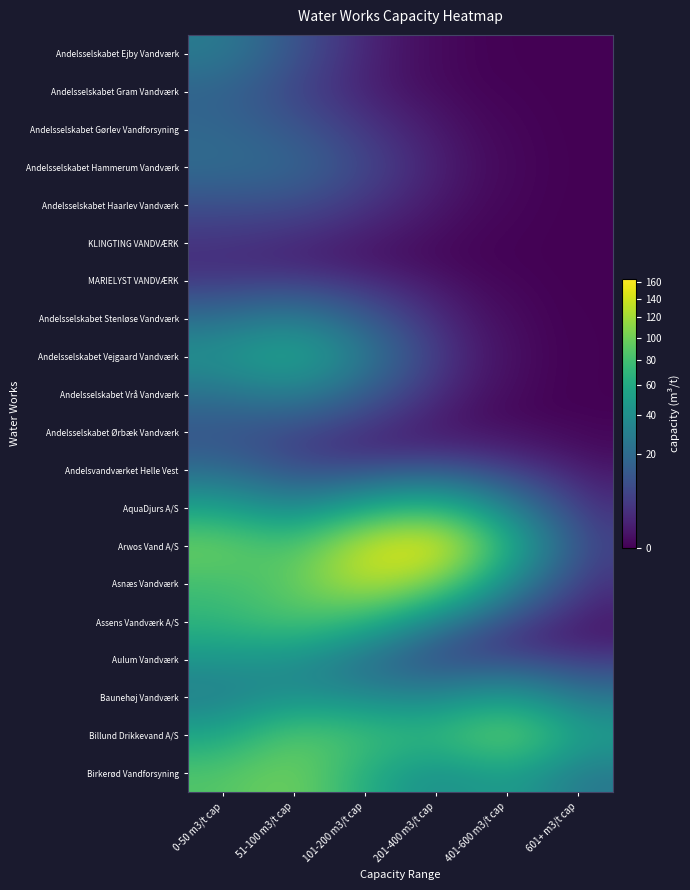

Reading right to left, list all the values displayed in this chart.

Andelsselskabet Ejby Vandværk: 601+ m3/t cap=0.0	401-600 m3/t cap=0.0	201-400 m3/t cap=0.0	101-200 m3/t cap=0.9	51-100 m3/t cap=9.6	0-50 m3/t cap=27.9
Andelsselskabet Gram Vandværk: 601+ m3/t cap=0.0	401-600 m3/t cap=0.0	201-400 m3/t cap=0.0	101-200 m3/t cap=0.8	51-100 m3/t cap=6.0	0-50 m3/t cap=16.1
Andelsselskabet Gørlev Vandforsyning: 601+ m3/t cap=0.0	401-600 m3/t cap=0.0	201-400 m3/t cap=0.3	101-200 m3/t cap=3.3	51-100 m3/t cap=11.4	0-50 m3/t cap=18.2
Andelsselskabet Hammerum Vandværk: 601+ m3/t cap=0.0	401-600 m3/t cap=0.0	201-400 m3/t cap=0.6	101-200 m3/t cap=6.7	51-100 m3/t cap=18.3	0-50 m3/t cap=20.3
Andelsselskabet Haarlev Vandværk: 601+ m3/t cap=0.0	401-600 m3/t cap=0.0	201-400 m3/t cap=0.3	101-200 m3/t cap=3.0	51-100 m3/t cap=8.2	0-50 m3/t cap=8.9
KLINGTING VANDVÆRK: 601+ m3/t cap=0.0	401-600 m3/t cap=0.0	201-400 m3/t cap=0.0	101-200 m3/t cap=0.4	51-100 m3/t cap=1.7	0-50 m3/t cap=3.3
MARIELYST VANDVÆRK: 601+ m3/t cap=0.0	401-600 m3/t cap=0.0	201-400 m3/t cap=0.1	101-200 m3/t cap=1.2	51-100 m3/t cap=3.1	0-50 m3/t cap=3.0
Andelsselskabet Stenløse Vandværk: 601+ m3/t cap=0.0	401-600 m3/t cap=0.0	201-400 m3/t cap=1.1	101-200 m3/t cap=11.9	51-100 m3/t cap=28.0	0-50 m3/t cap=19.6
Andelsselskabet Vejgaard Vandværk: 601+ m3/t cap=0.0	401-600 m3/t cap=0.0	201-400 m3/t cap=2.5	101-200 m3/t cap=26.1	51-100 m3/t cap=61.1	0-50 m3/t cap=42.7
Andelsselskabet Vrå Vandværk: 601+ m3/t cap=0.0	401-600 m3/t cap=0.0	201-400 m3/t cap=1.1	101-200 m3/t cap=12.0	51-100 m3/t cap=28.7	0-50 m3/t cap=21.6
Andelsselskabet Ørbæk Vandværk: 601+ m3/t cap=0.0	401-600 m3/t cap=0.1	201-400 m3/t cap=0.2	101-200 m3/t cap=1.5	51-100 m3/t cap=5.8	0-50 m3/t cap=10.7
Andelsvandværket Helle Vest: 601+ m3/t cap=0.3	401-600 m3/t cap=2.6	201-400 m3/t cap=6.5	101-200 m3/t cap=5.2	51-100 m3/t cap=7.5	0-50 m3/t cap=18.4
AquaDjurs A/S: 601+ m3/t cap=2.6	401-600 m3/t cap=27.6	201-400 m3/t cap=69.0	101-200 m3/t cap=51.9	51-100 m3/t cap=30.6	0-50 m3/t cap=50.8
Arwos Vand A/S: 601+ m3/t cap=5.8	401-600 m3/t cap=61.5	201-400 m3/t cap=163.3	101-200 m3/t cap=141.4	51-100 m3/t cap=77.0	0-50 m3/t cap=100.1
Asnæs Vandværk: 601+ m3/t cap=2.7	401-600 m3/t cap=30.8	201-400 m3/t cap=103.1	101-200 m3/t cap=135.8	51-100 m3/t cap=92.7	0-50 m3/t cap=78.5
Assens Vandværk A/S: 601+ m3/t cap=0.3	401-600 m3/t cap=4.3	201-400 m3/t cap=24.8	101-200 m3/t cap=65.4	51-100 m3/t cap=85.7	0-50 m3/t cap=69.7
Aulum Vandværk: 601+ m3/t cap=2.3	401-600 m3/t cap=4.8	201-400 m3/t cap=5.8	101-200 m3/t cap=18.9	51-100 m3/t cap=39.7	0-50 m3/t cap=43.3
Baunehøj Vandværk: 601+ m3/t cap=23.4	401-600 m3/t cap=47.6	201-400 m3/t cap=31.9	101-200 m3/t cap=34.4	51-100 m3/t cap=39.6	0-50 m3/t cap=29.4
Billund Drikkevand A/S: 601+ m3/t cap=51.2	401-600 m3/t cap=104.2	201-400 m3/t cap=70.0	101-200 m3/t cap=79.0	51-100 m3/t cap=91.1	0-50 m3/t cap=53.9
Birkerød Vandforsyning: 601+ m3/t cap=25.7	401-600 m3/t cap=52.3	201-400 m3/t cap=37.1	101-200 m3/t cap=61.3	51-100 m3/t cap=103.4	0-50 m3/t cap=86.4